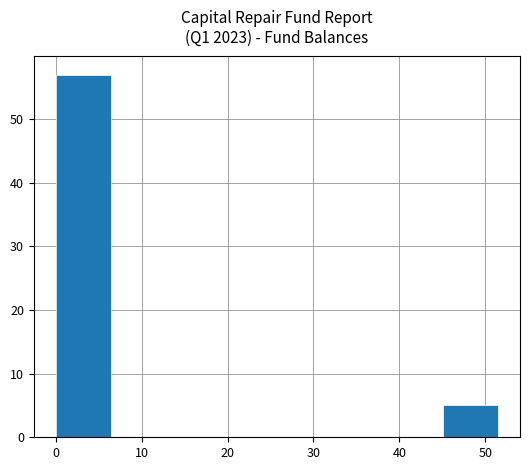

Which range on the x-axis has the tallest bar?

0 to 6